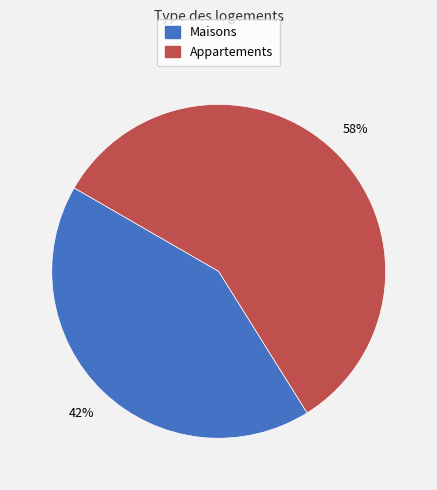

To the nearest percent, what is the difference between the largest and smallest slice percentages?

16%